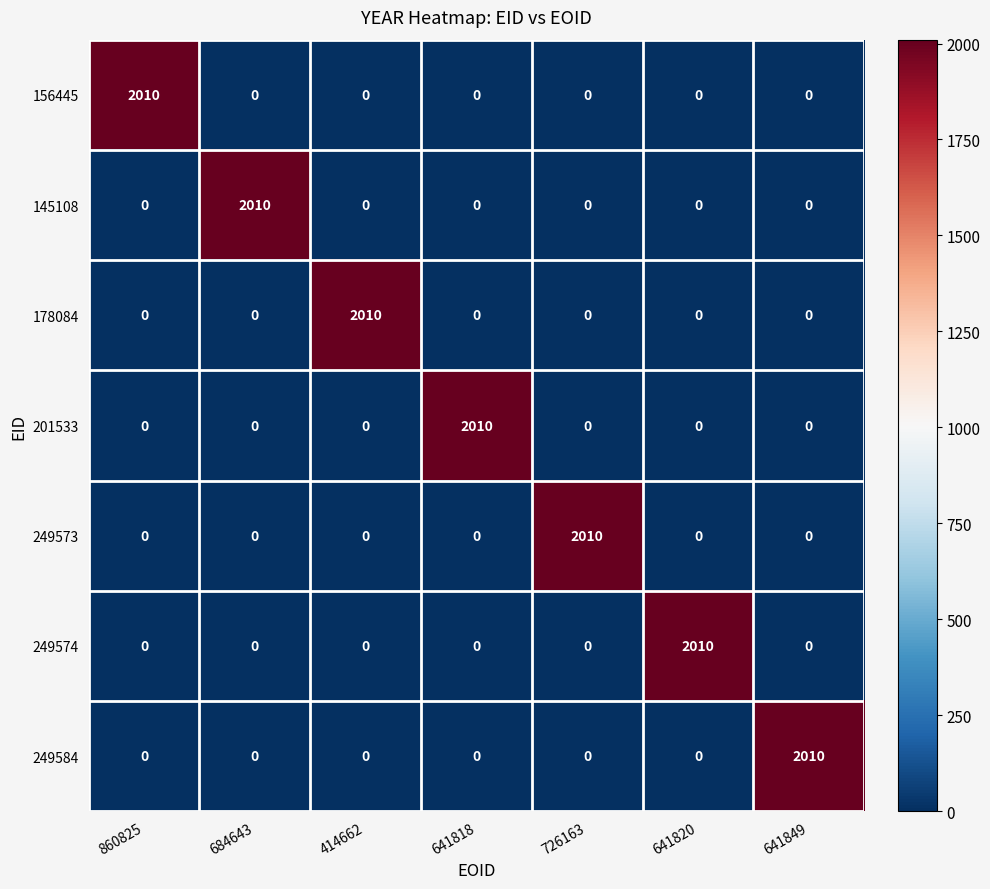

What is the total value across all series at 684643?

2010